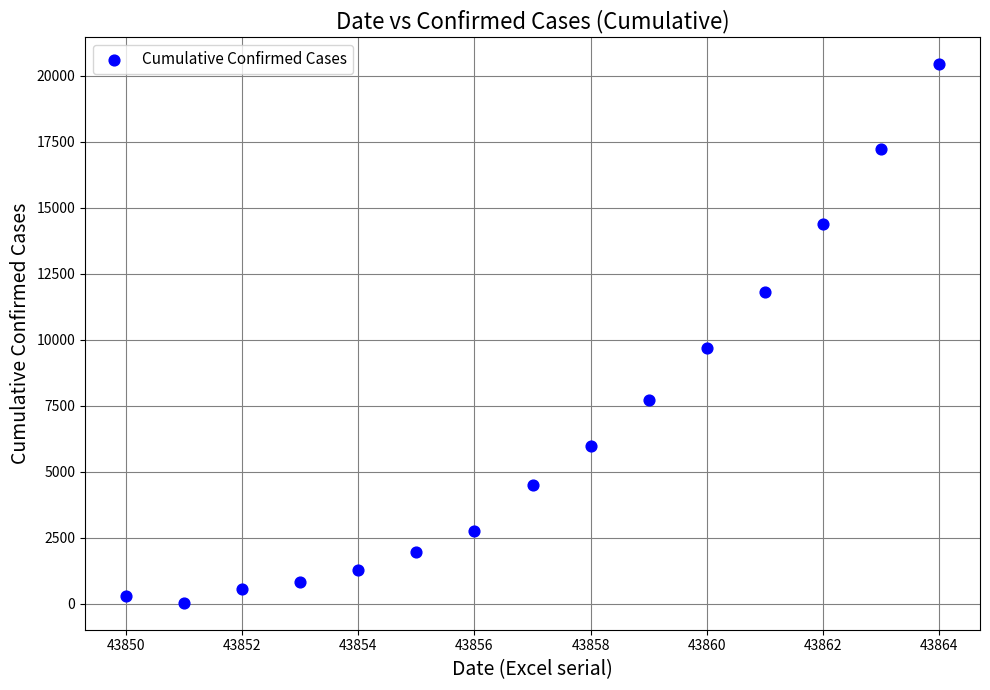

What Y value in the scatter plot is closest to 10237?

9692